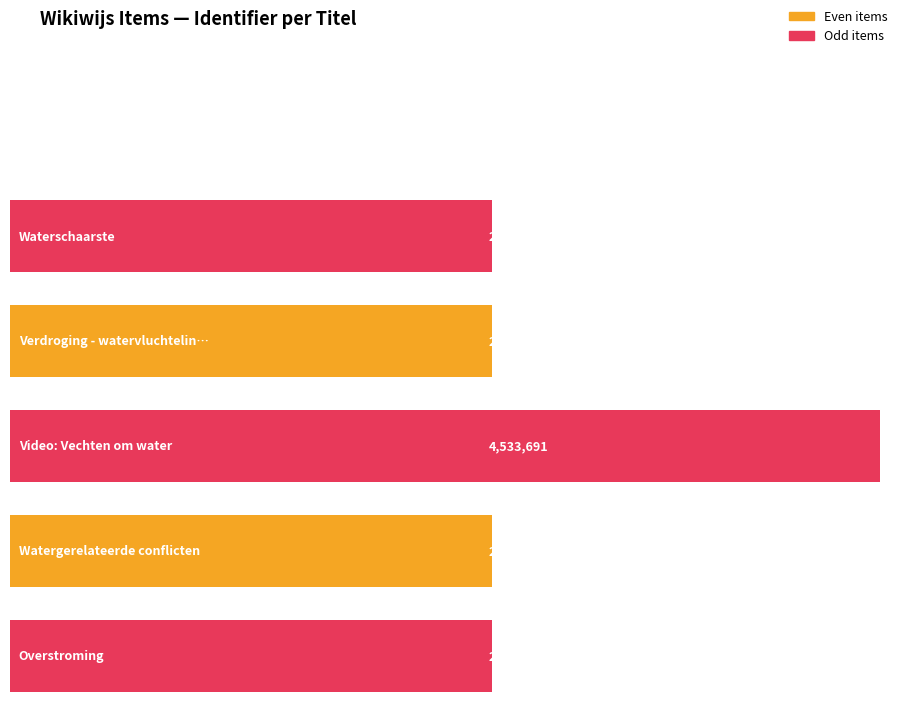

The value at Verdroging - watervluchtelingen is 4437251. True or false?

False